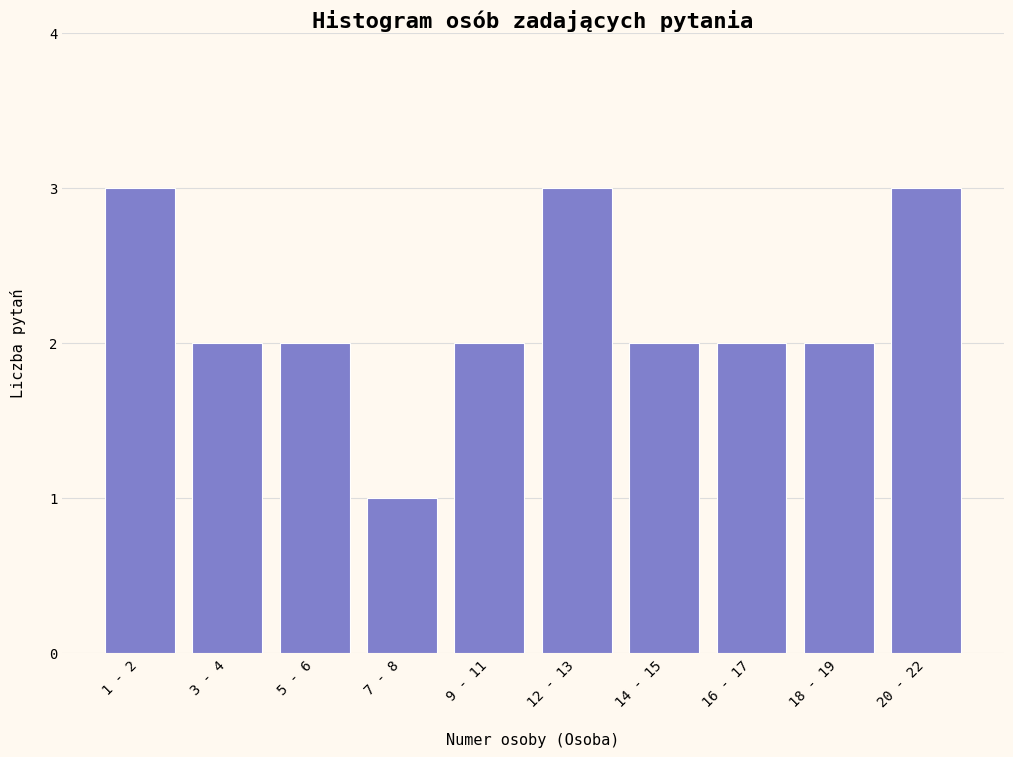

Reading left to right, what are all the values shown in this chart?

3	2	2	1	2	3	2	2	2	3